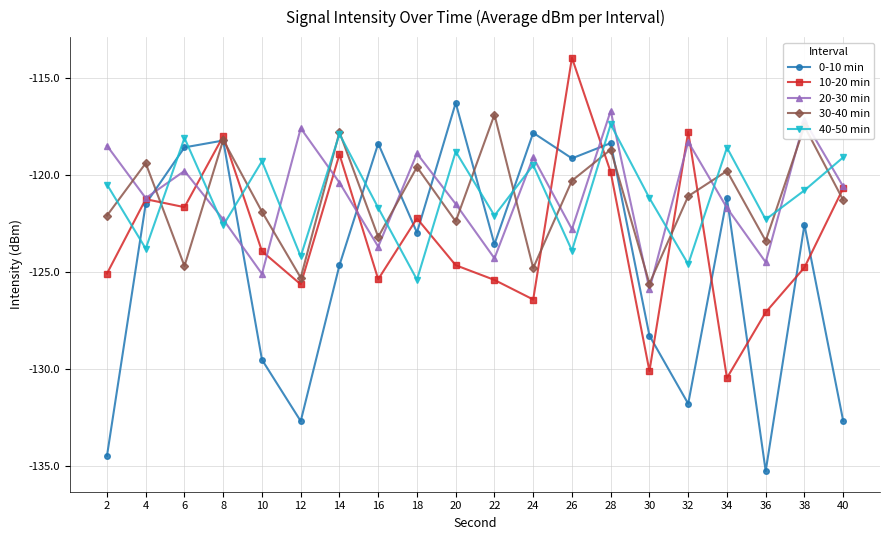

True or false: 40-50 min and 10-20 min cross at least once.

True